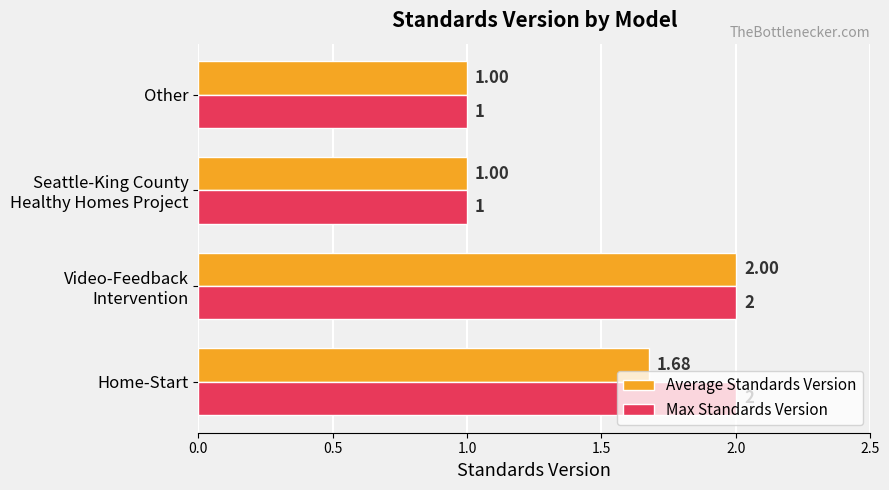

List the series in order of their overall mean, lowest first.

Average Standards Version, Max Standards Version